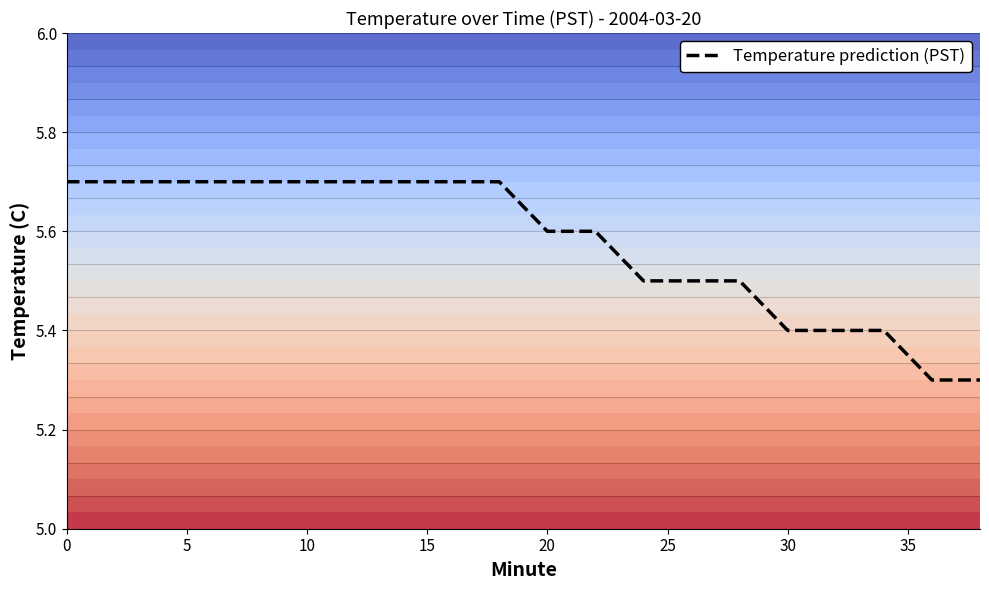

What is the maximum value shown in the chart?

5.7